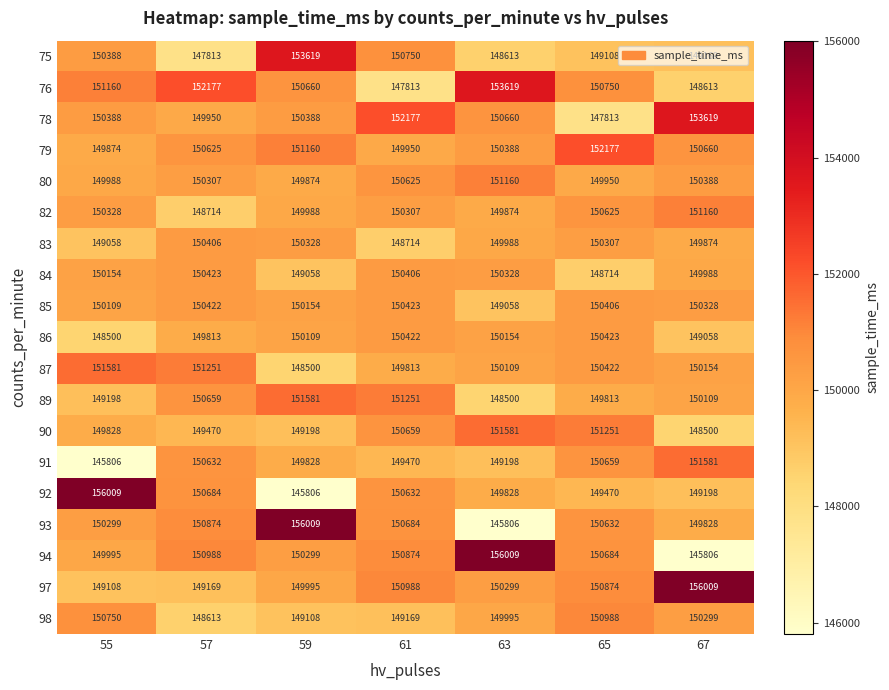

Is the value of 75 at 55 greater than the value of 93 at 67?

Yes